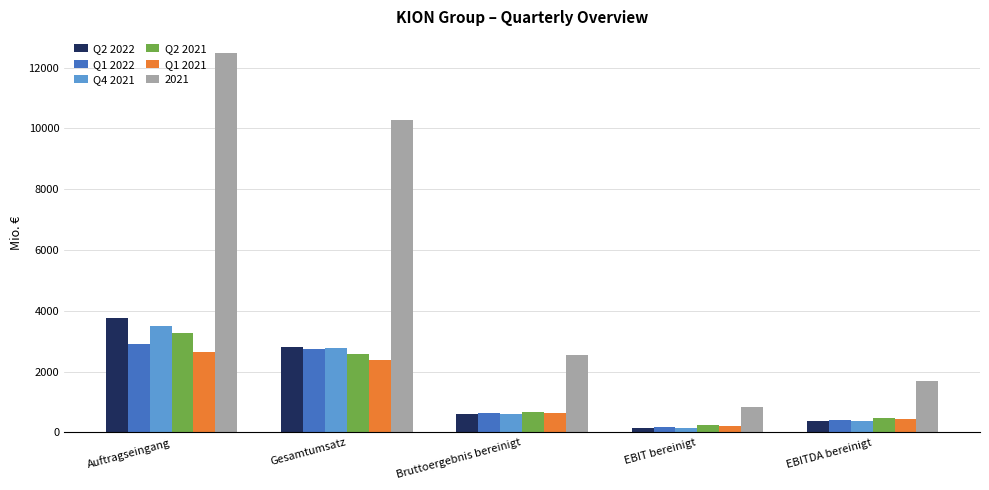

Are the bars grouped side by side (vs. stacked)?

Yes